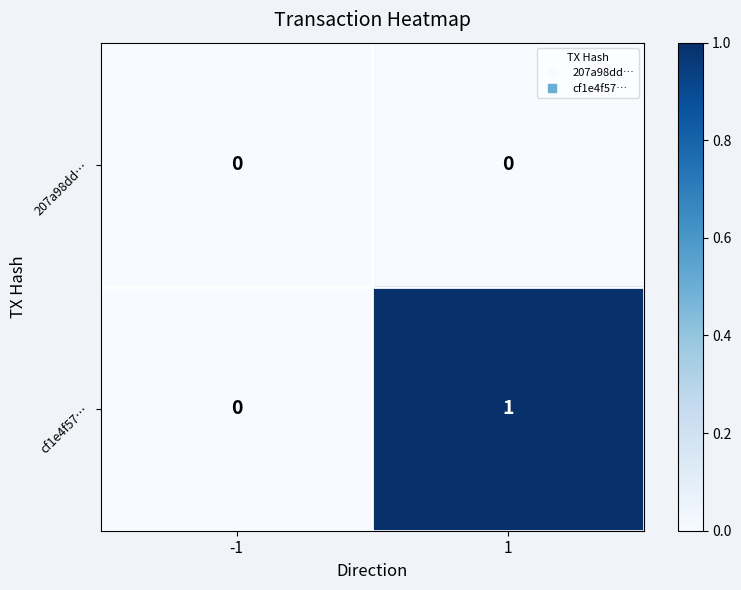

How many data points in cf1e4f57… are less than 1?

1